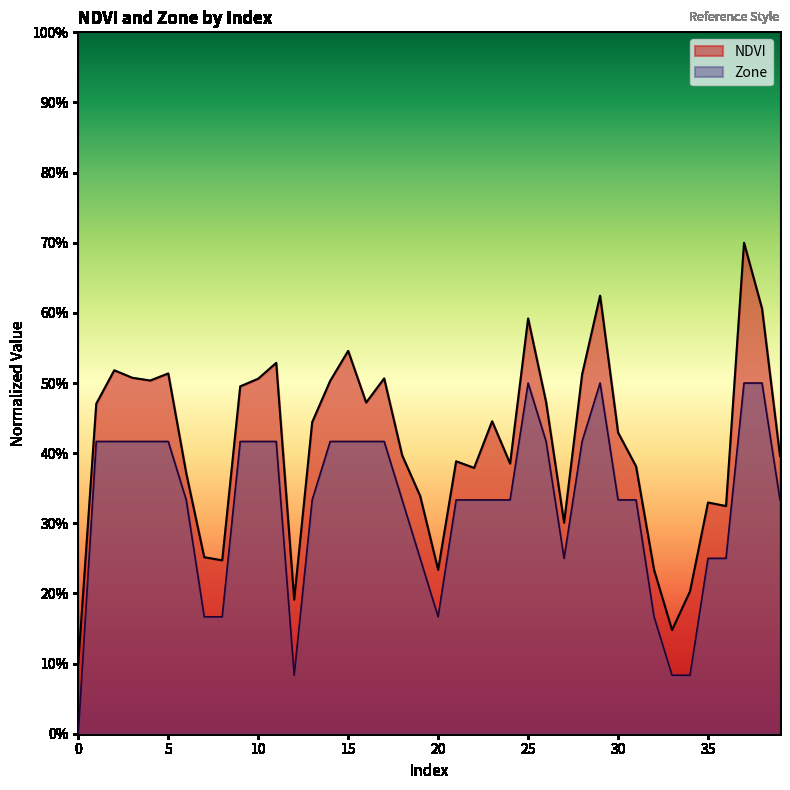

At which category is the sum across all series the highest?

37